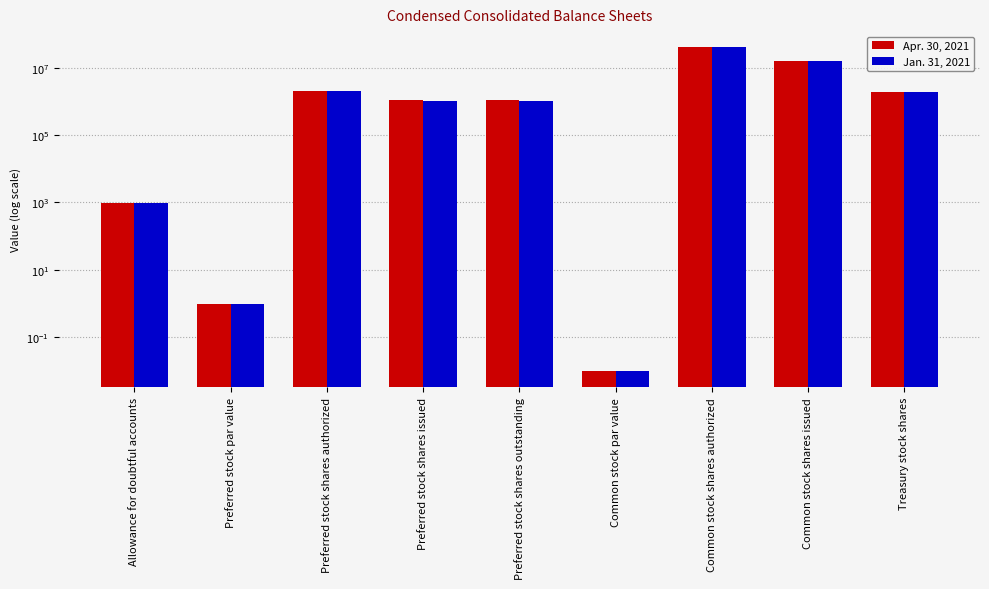

How many values in the Jan. 31, 2021 series are below 1038000?

3